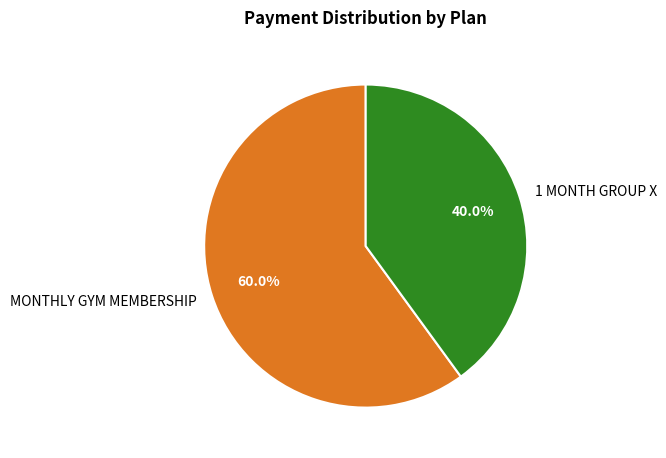

How many slices are in this pie chart?

2